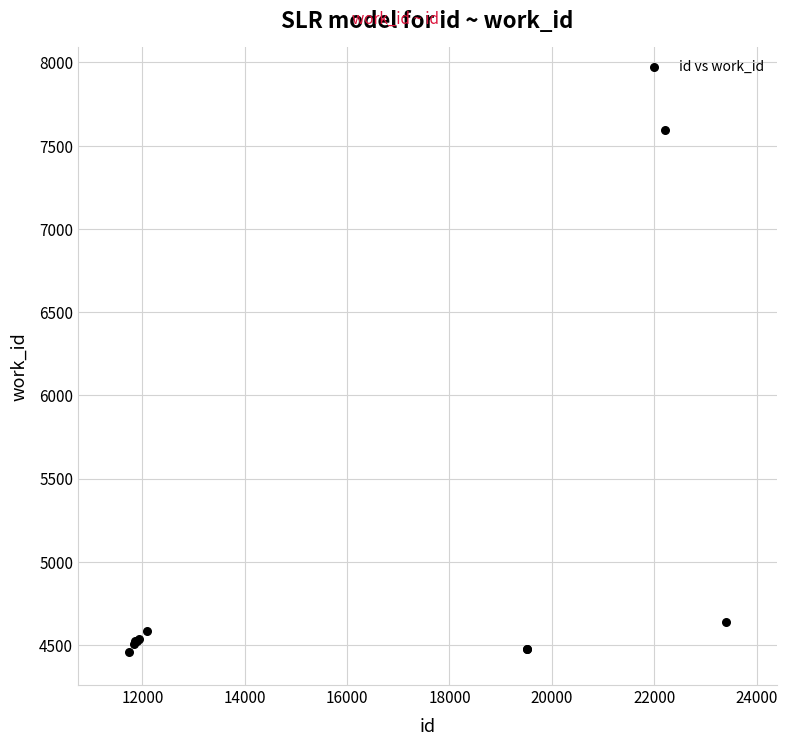

What Y value in the scatter plot is closest to 6026?

4640